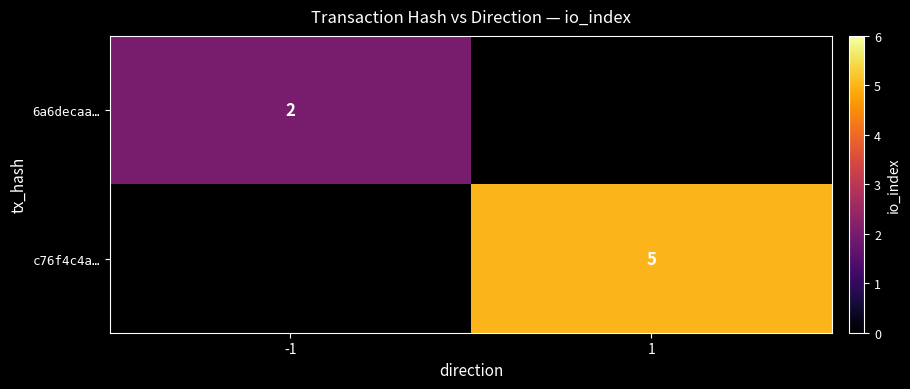

At which category does the chart reach its minimum across all series?

1